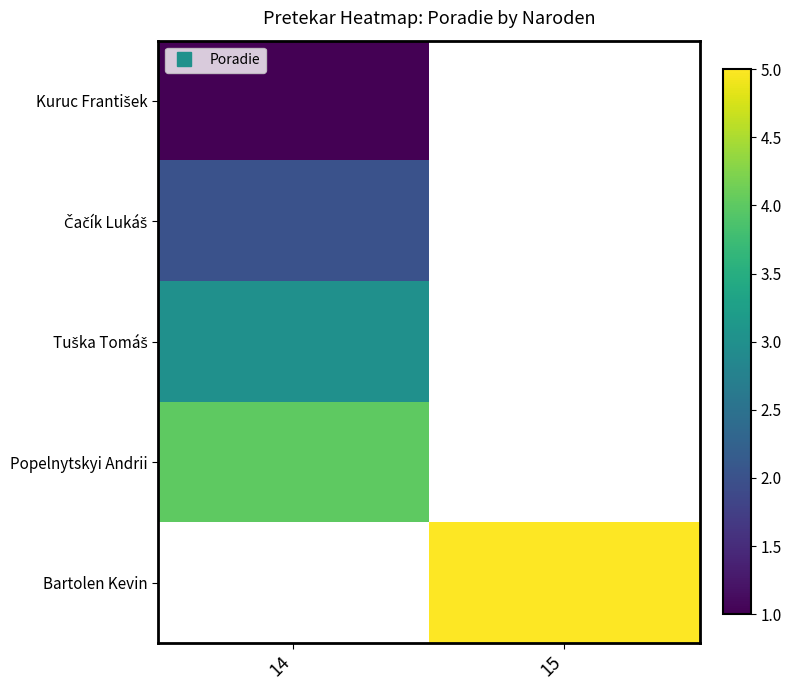

What is the greatest value displayed?

5.0